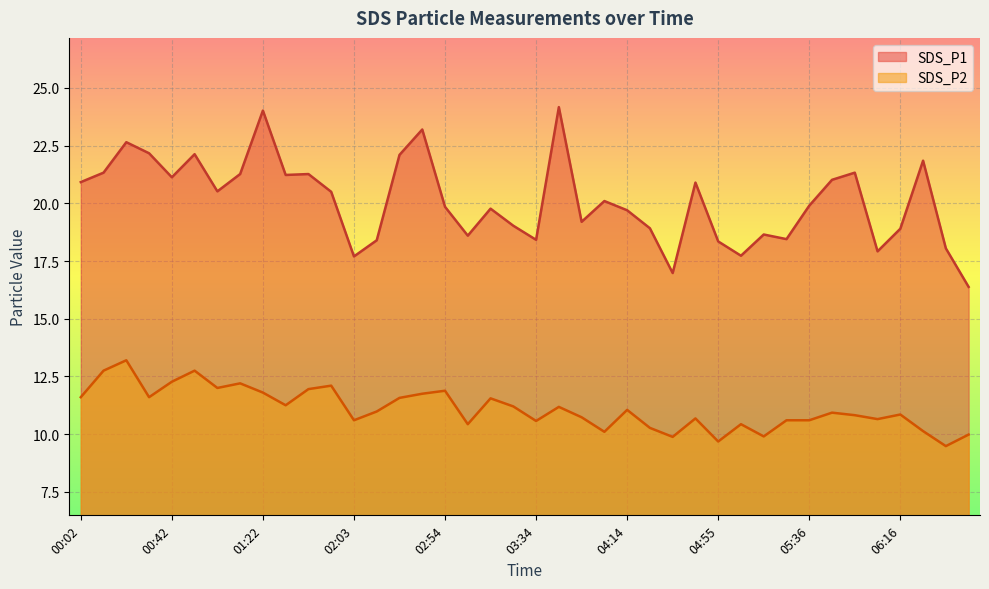

Which has a higher value, 01:53 or 04:55?

01:53